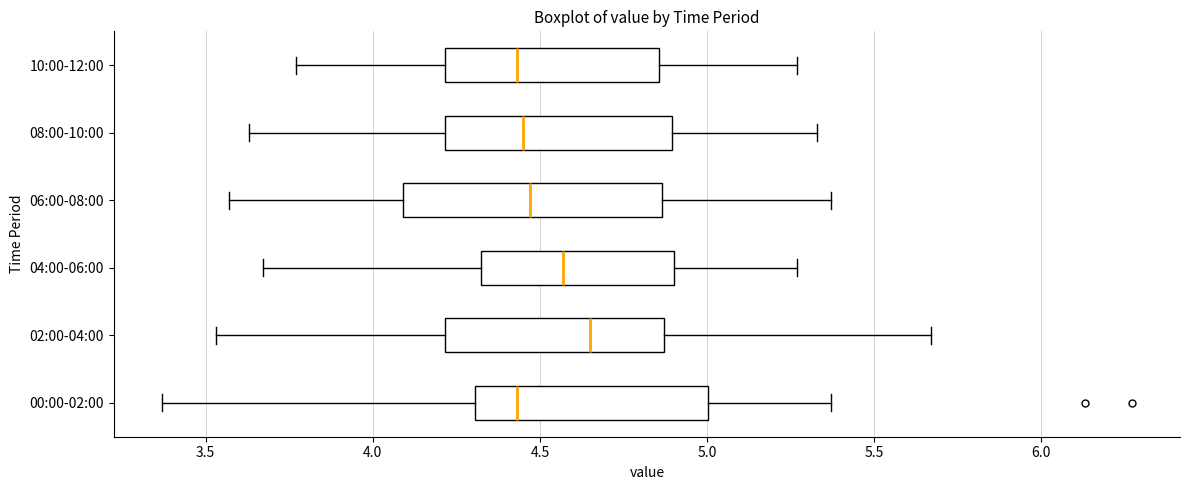

Where does the right whisker of the box for 04:00-06:00 end on the x-axis? The values are not printed on the chart, so give them approximately, as read against the axis.

5.25